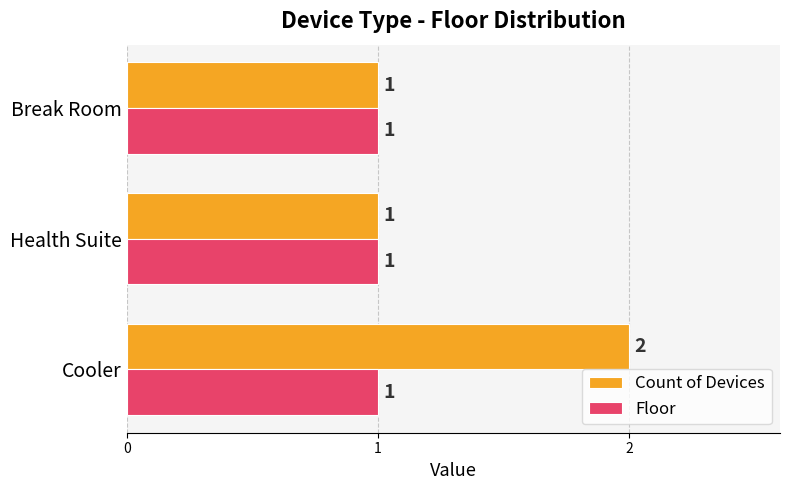

Which series has the widest spread of values?

Count of Devices